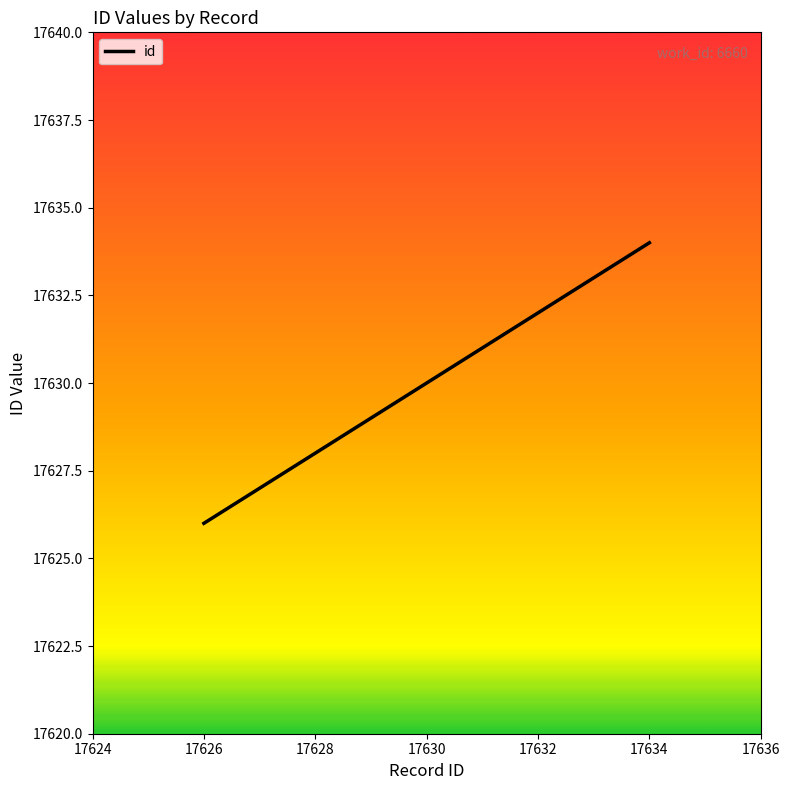

Count the values in the range 17626 to 17634.

3